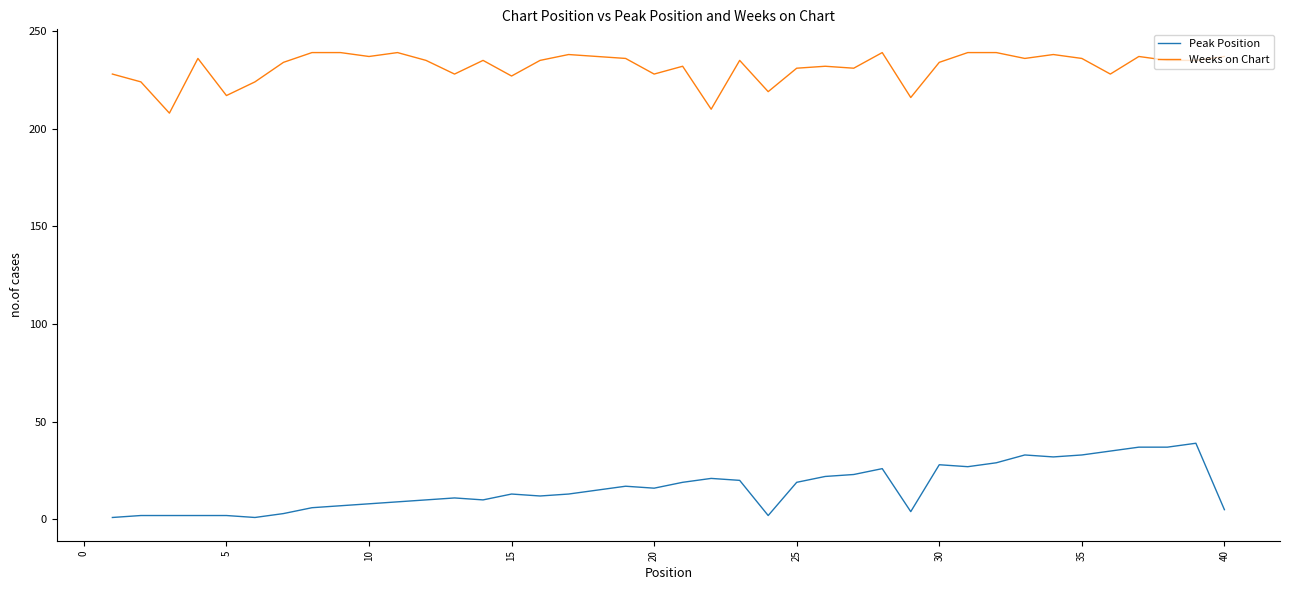

Which series has the largest total across all categories?

Weeks on Chart